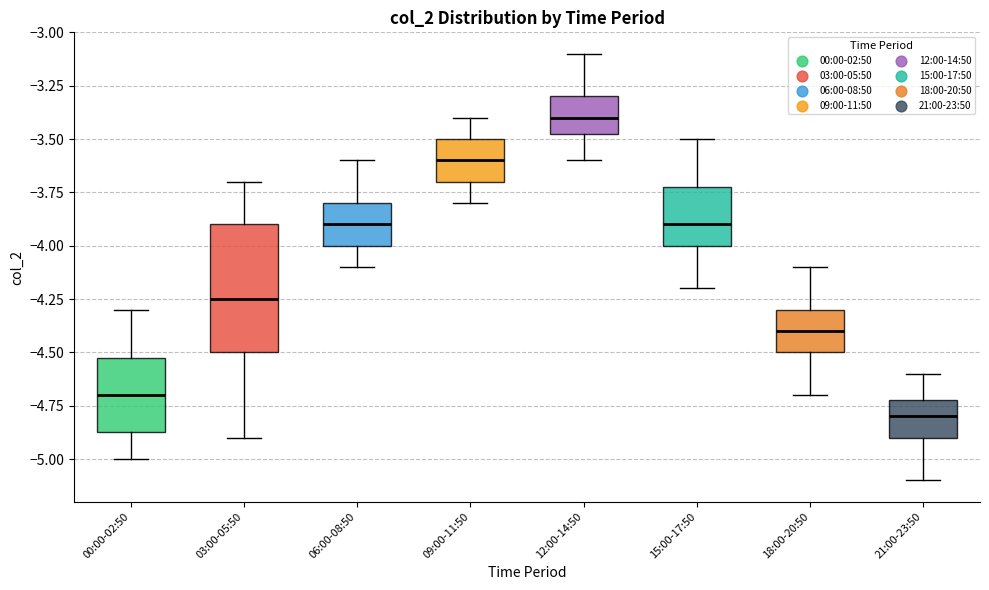

Reading left to right, read every box against the y-axis: the position of its median line, the range the box covers, and the ends of its whiskers. The values are not printed on the chart, so give them approximately, as read against the axis.

00:00-02:50: median -4.70, box -4.85 to -4.50, whiskers -5.00 to -4.30
03:00-05:50: median -4.25, box -4.50 to -3.90, whiskers -4.90 to -3.70
06:00-08:50: median -3.90, box -4.00 to -3.80, whiskers -4.10 to -3.60
09:00-11:50: median -3.60, box -3.70 to -3.50, whiskers -3.80 to -3.40
12:00-14:50: median -3.40, box -3.45 to -3.30, whiskers -3.60 to -3.10
15:00-17:50: median -3.90, box -4.00 to -3.70, whiskers -4.20 to -3.50
18:00-20:50: median -4.40, box -4.50 to -4.30, whiskers -4.70 to -4.10
21:00-23:50: median -4.80, box -4.90 to -4.70, whiskers -5.10 to -4.60